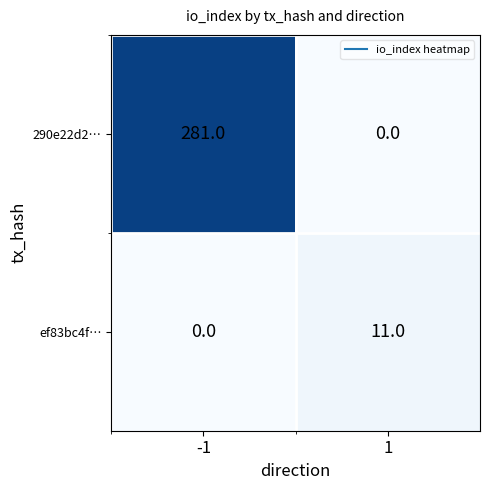

Reading right to left, list all the values displayed in this chart.

290e22d2…: 1=0	-1=281
ef83bc4f…: 1=11	-1=0